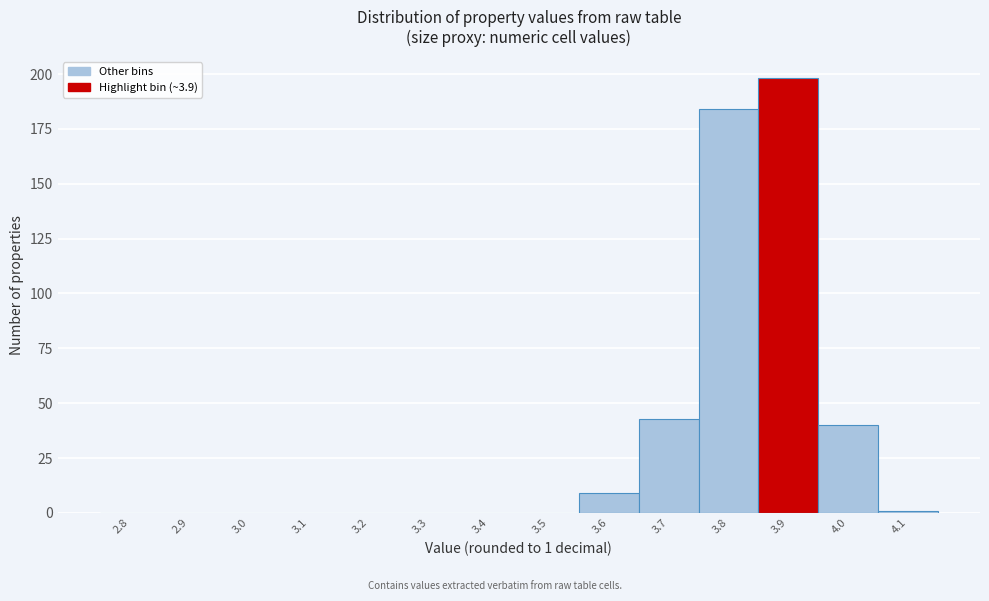

Reading left to right, what are all the values shown in this chart?

2.8=0	2.9=0	3.0=0	3.1=0	3.2=0	3.3=0	3.4=0	3.5=0	3.6=9	3.7=43	3.8=184	3.9=198	4.0=40	4.1=1